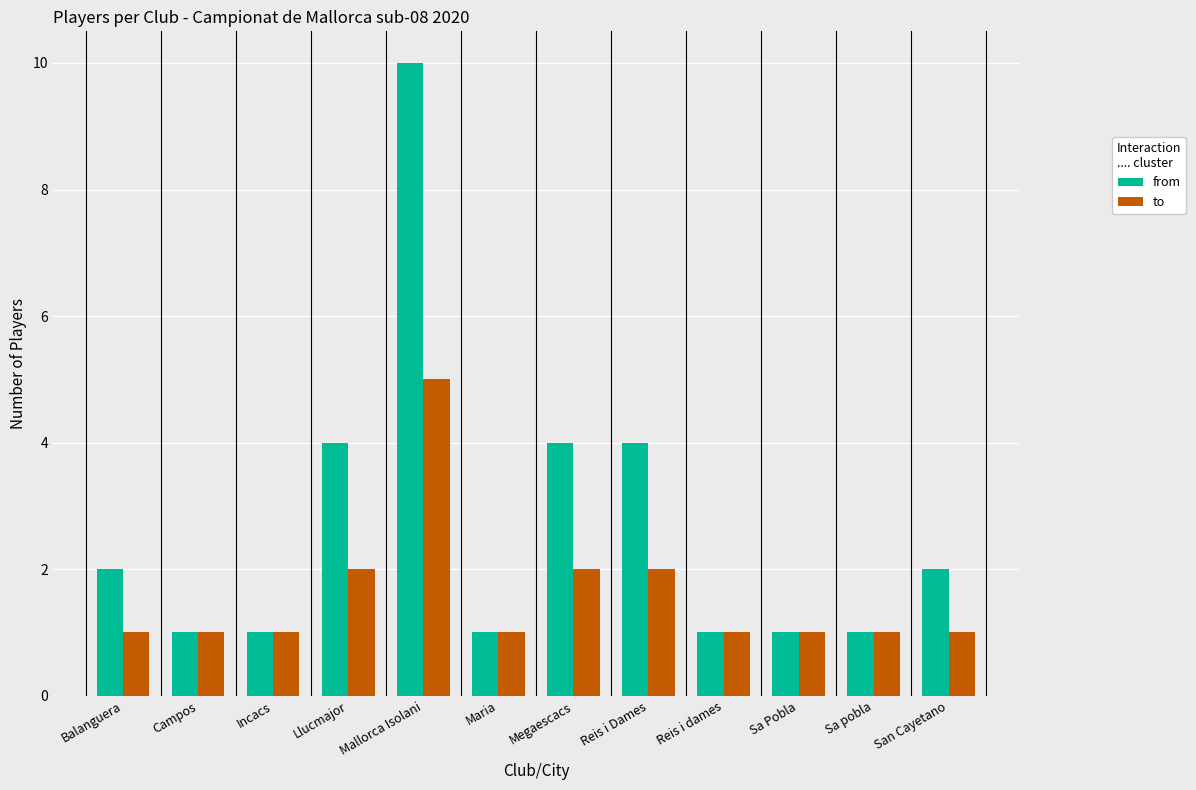

Reading left to right, what are all the values shown in this chart?

from: 2	1	1	4	10	1	4	4	1	1	1	2
to: 1	1	1	2	5	1	2	2	1	1	1	1